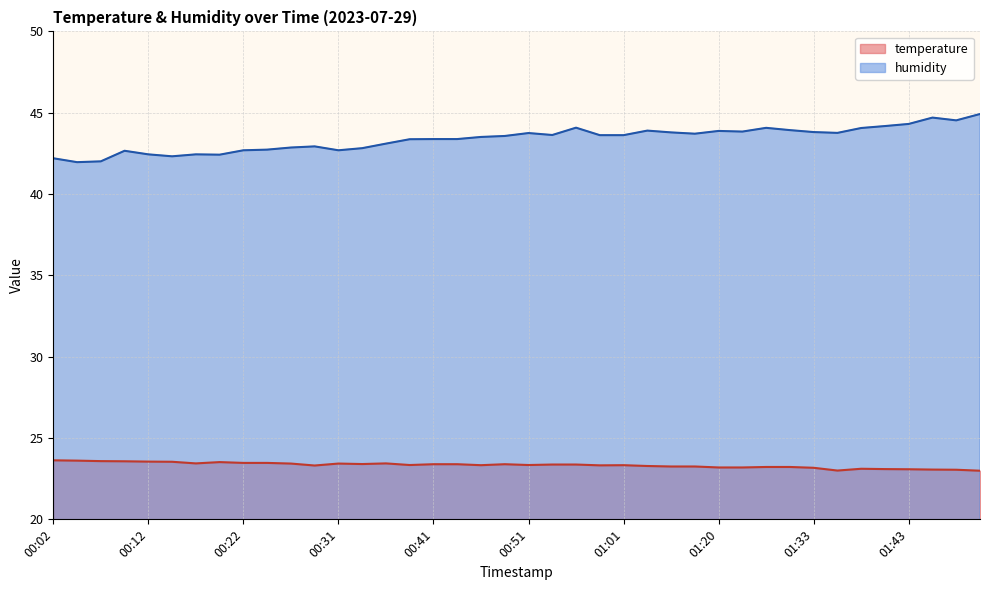

What is the difference between the maximum and minimum values in the temperature series?

0.6